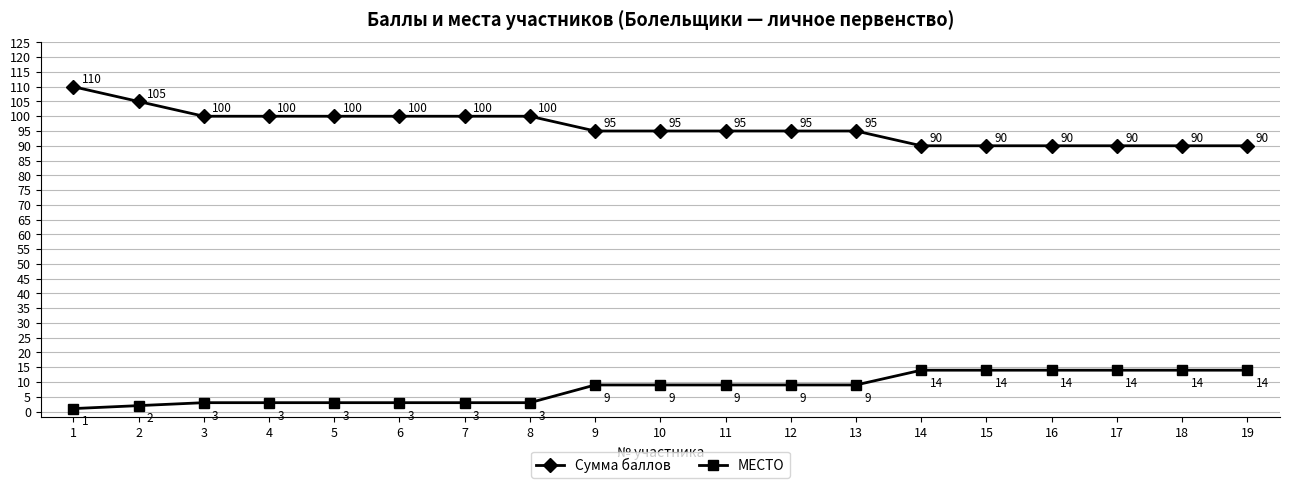

True or false: МЕСТО and Сумма баллов intersect in this chart.

False